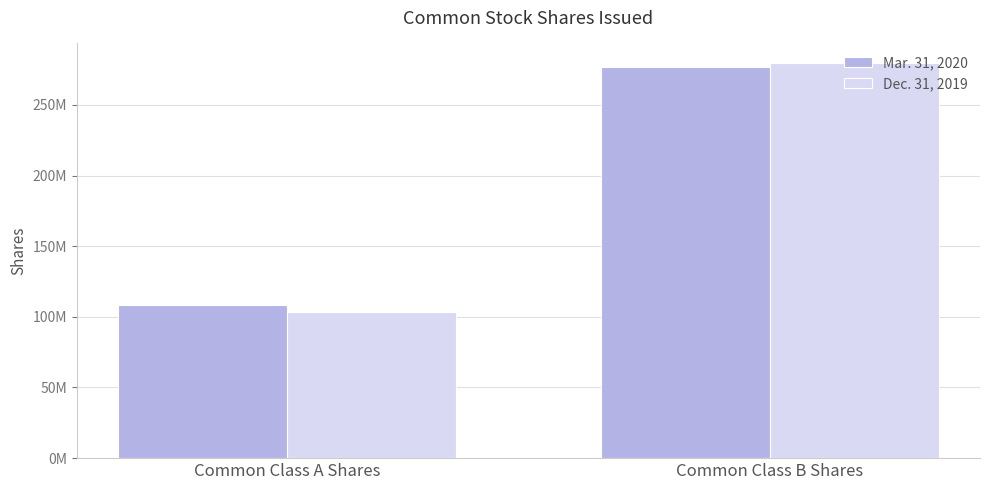

Does the chart contain any negative values?

No